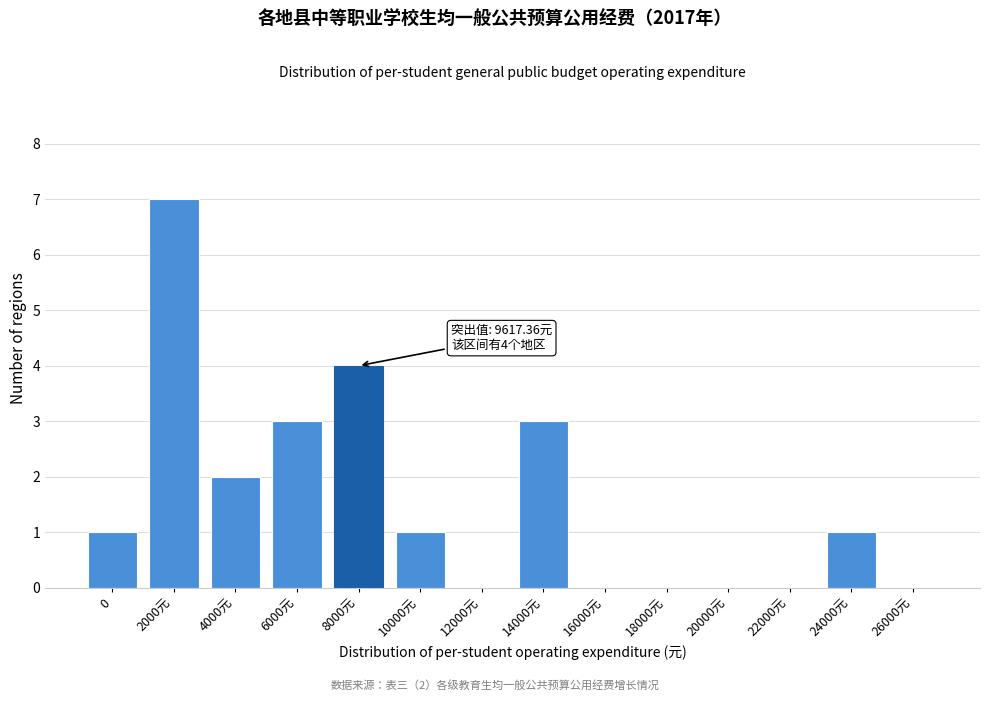

Reading left to right, extract all data points from this chart.

0=1	2000元=7	4000元=2	6000元=3	8000元=4	10000元=1	12000元=0	14000元=3	16000元=0	18000元=0	20000元=0	22000元=0	24000元=1	26000元=0